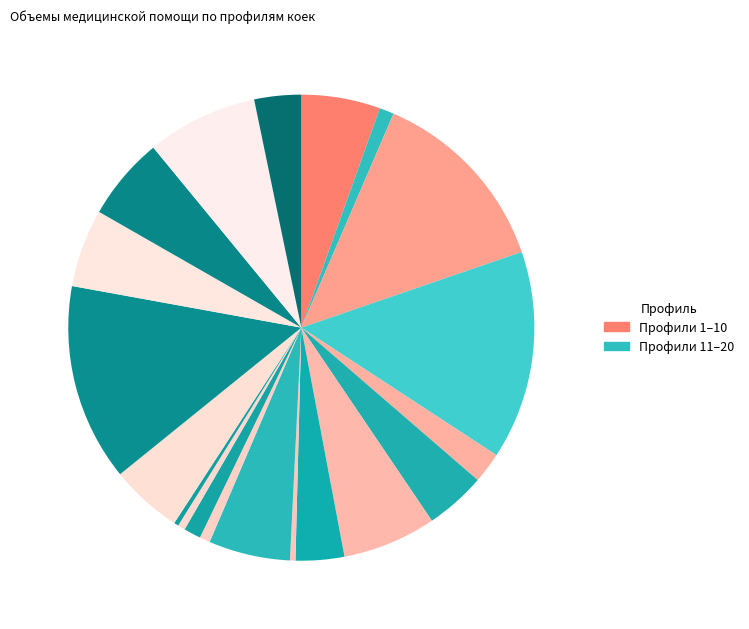

Count the number of slices in the pie.

20